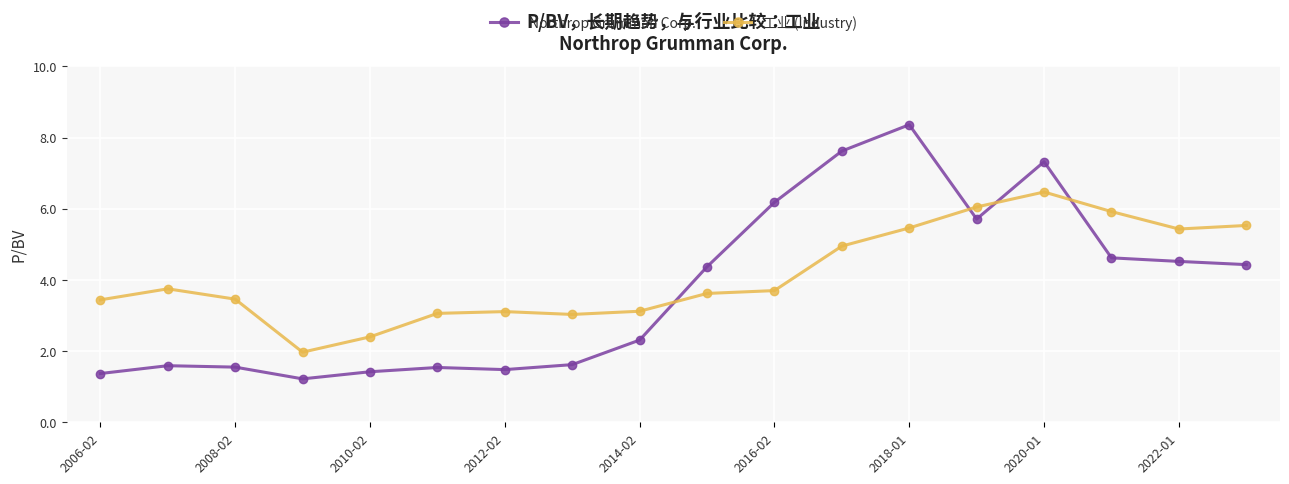

What is the sum of all Northrop Grumman Corp. values?

67.2